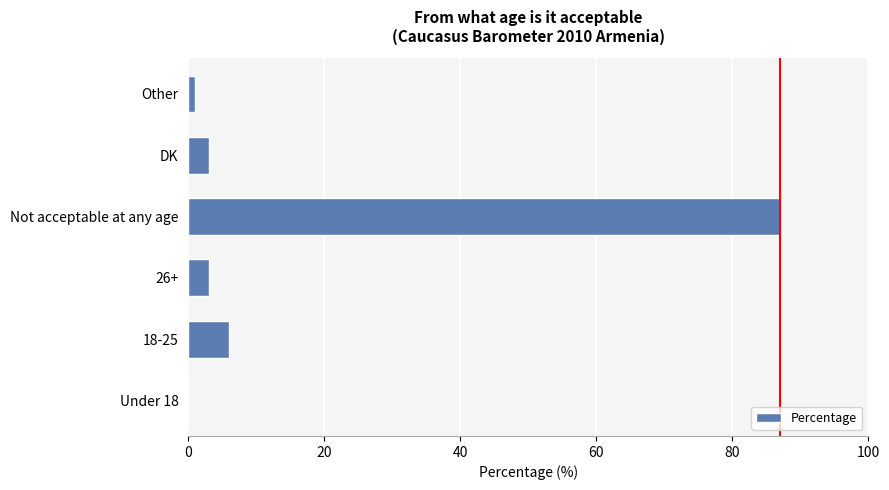

Count the number of categories in the chart.

6